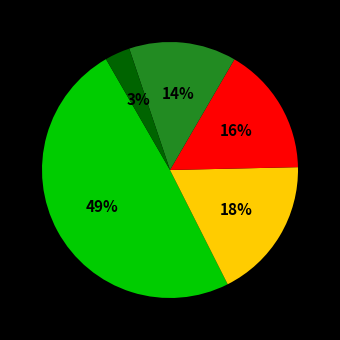

To the nearest percent, what is the difference between the largest and smallest slice percentages?

46%